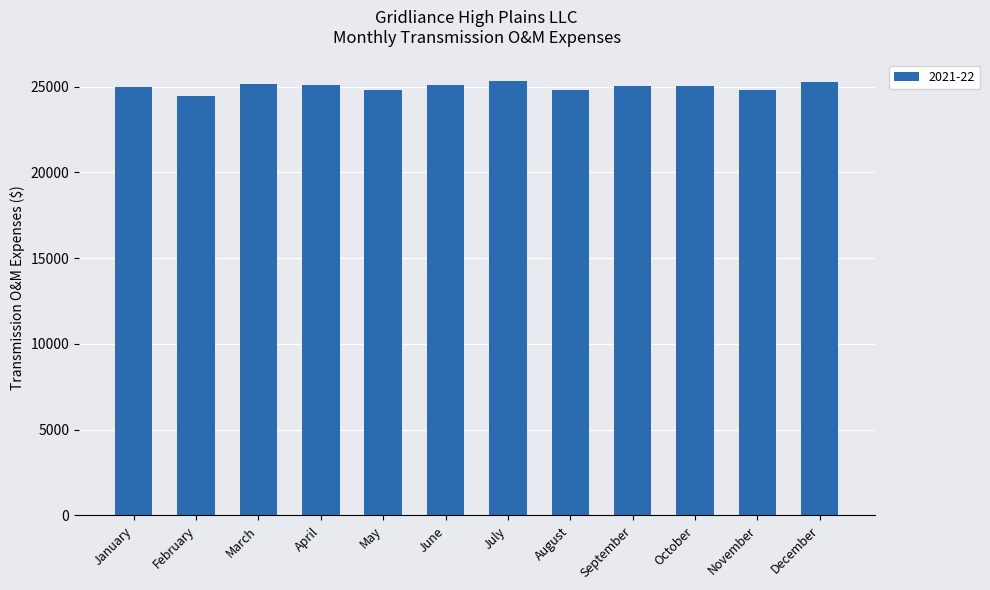

Is it true that the value at October is 25056.1?

True